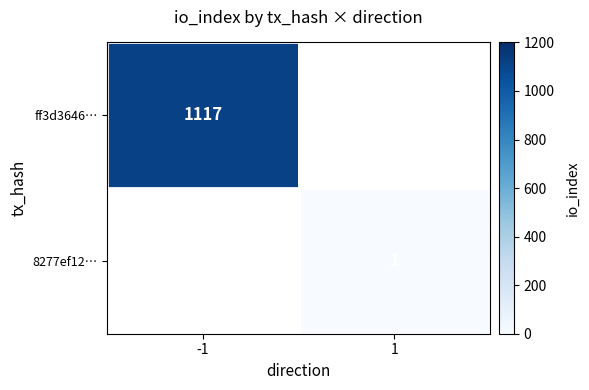

The value of ff3d3646… at -1 is 341. True or false?

False